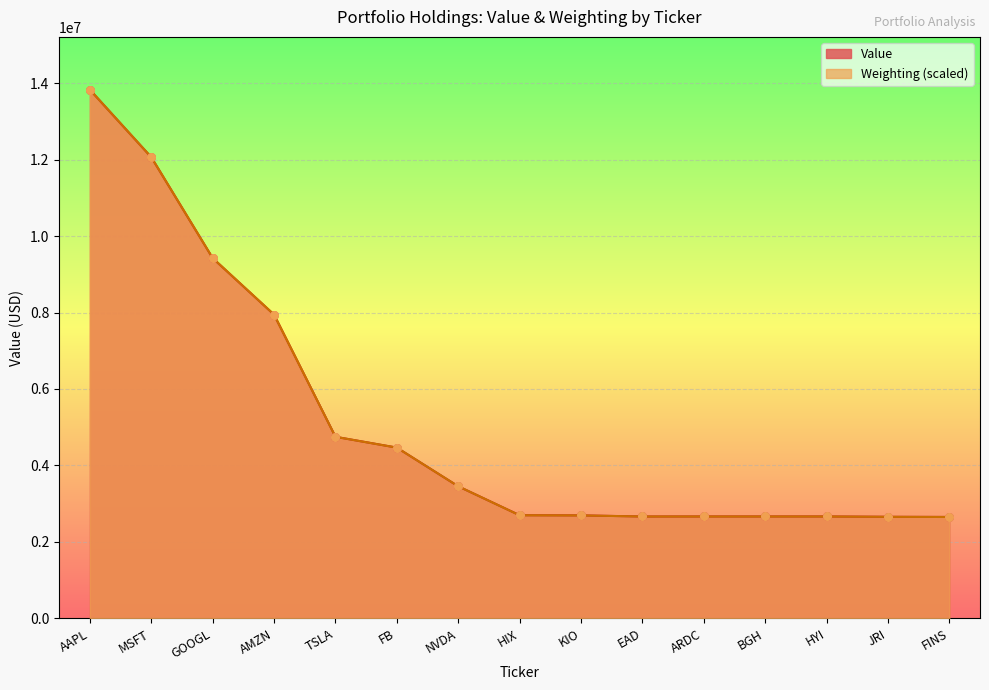

Which series contains the lowest Y value?

Weighting